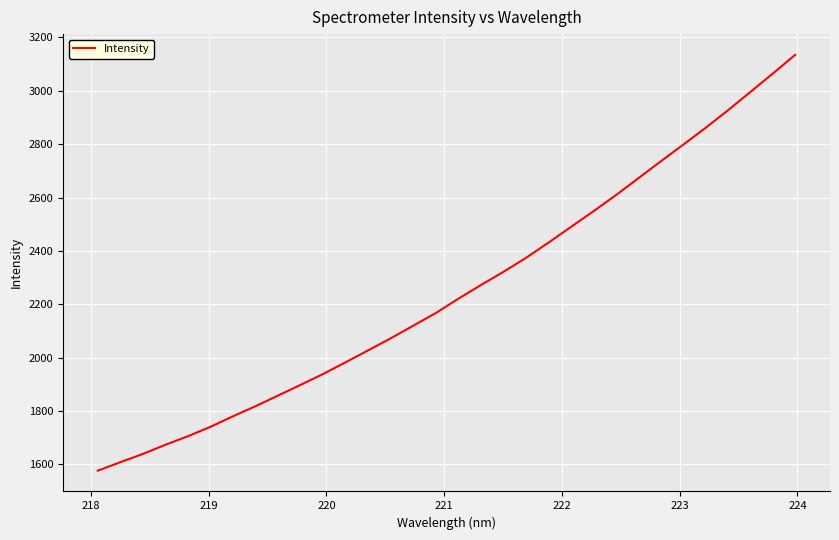

What is the greatest value displayed?

3134.6